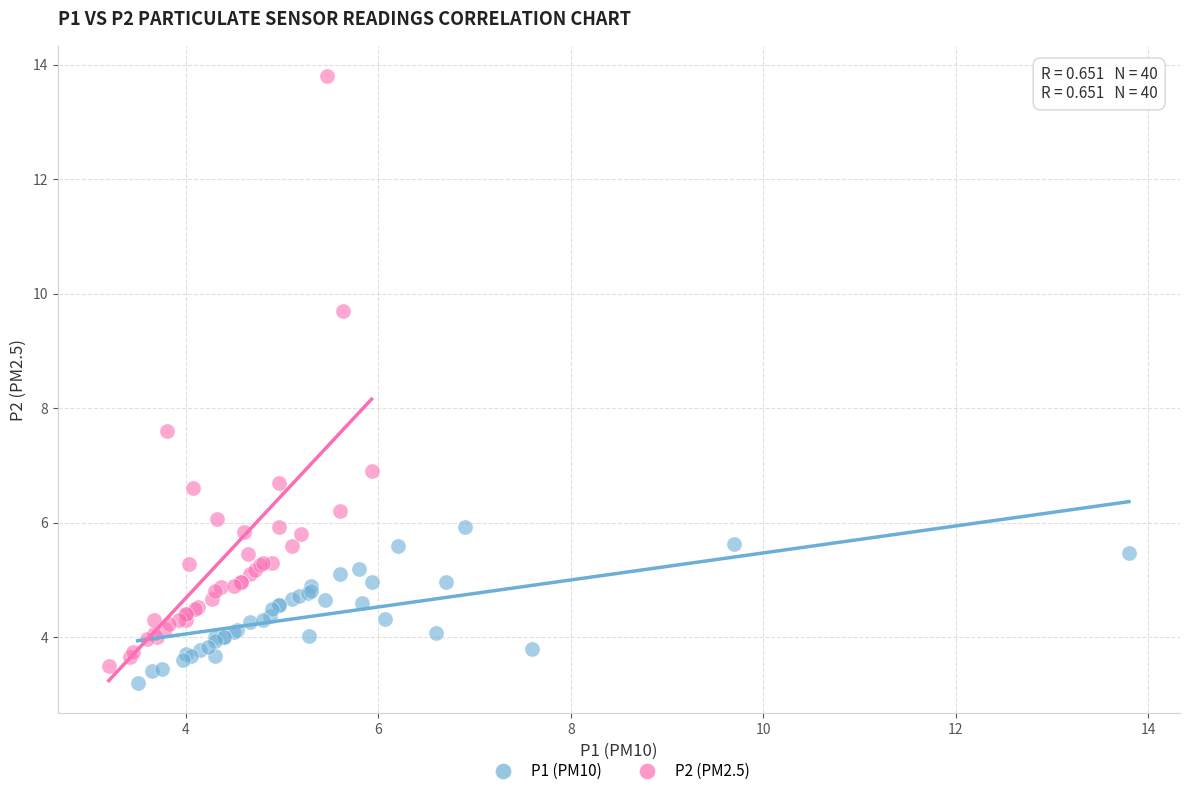

Which series has the widest spread of Y values?

P2 (PM2.5)